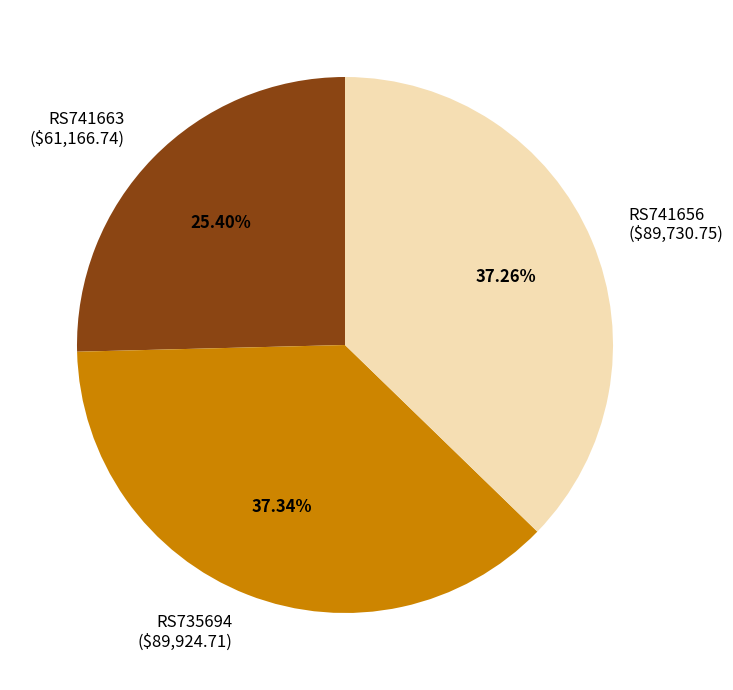

To the nearest percent, what is the average slice percentage?

33%